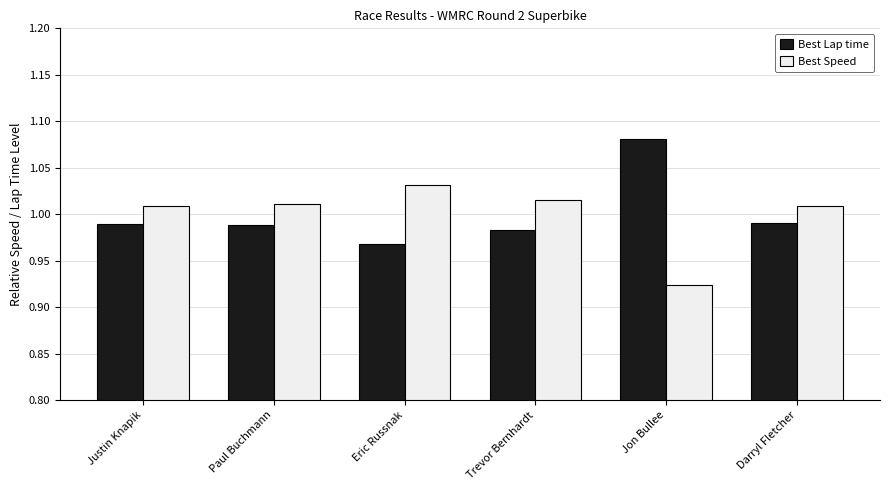

What are all the series names shown in the legend?

Best Lap time, Best Speed